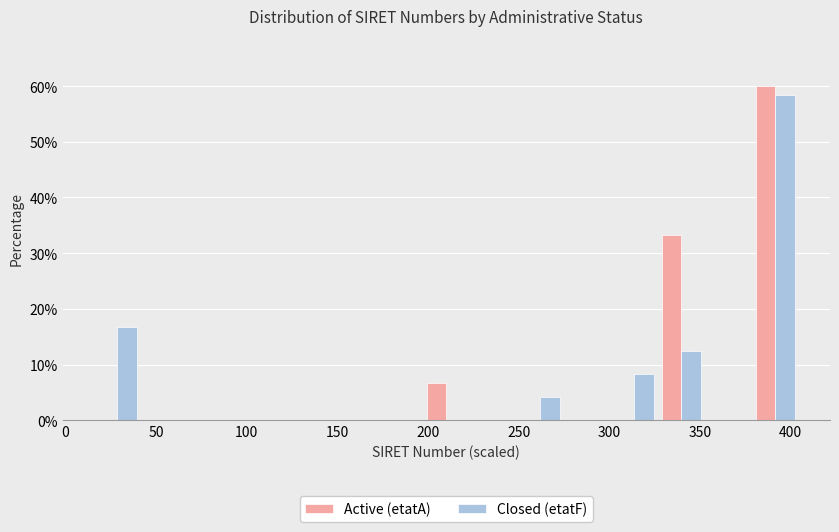

In the Active (etatA) series, which range on the x-axis has the tallest bar?

380 to 405